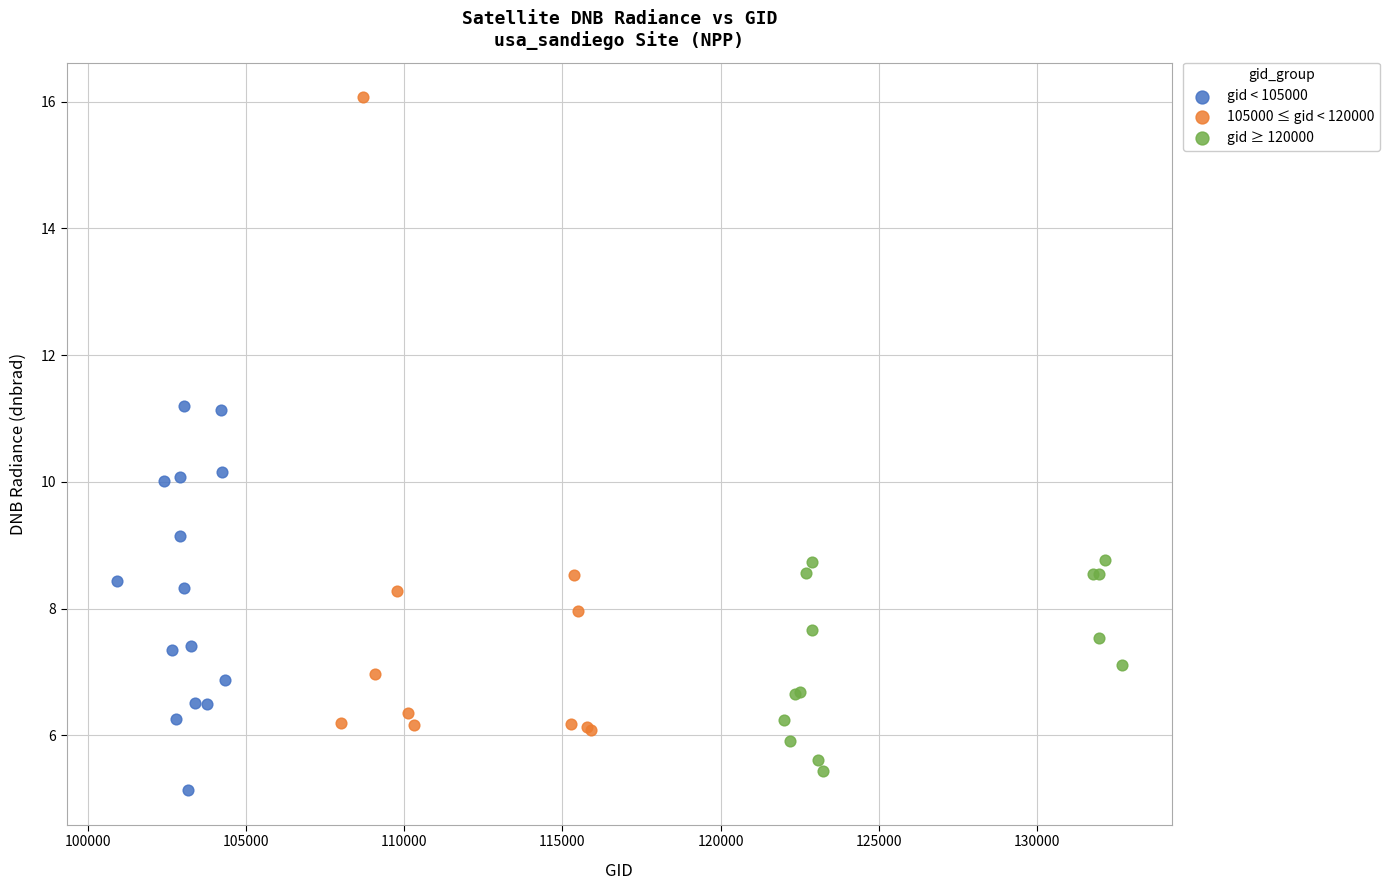

Which series has the largest Y range (max minus min)?

105000 ≤ gid < 120000